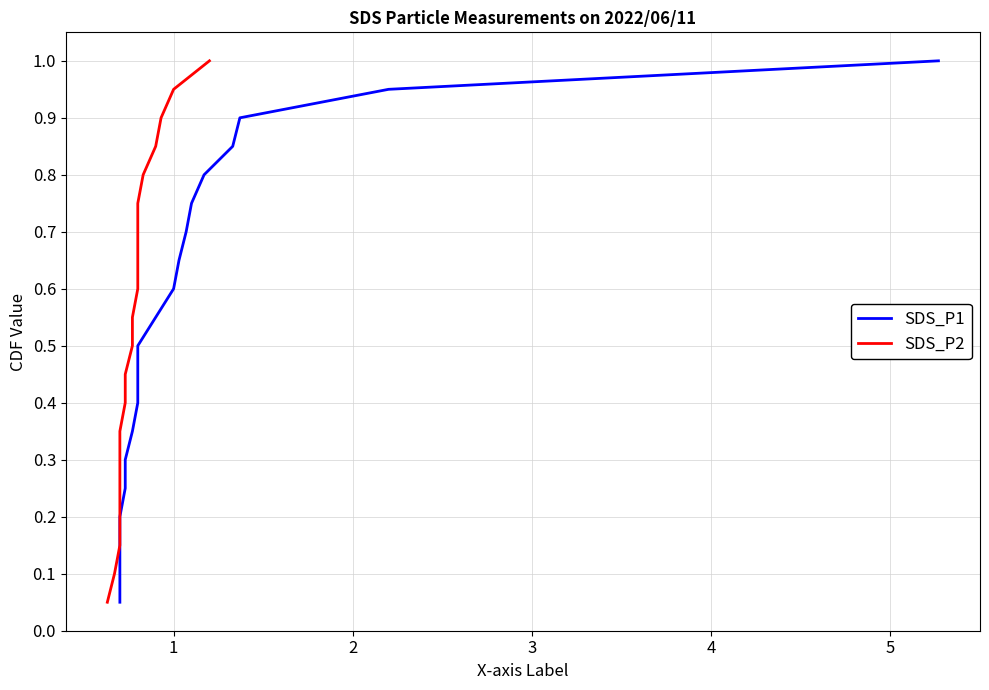

True or false: SDS_P1 has more than 2 points higher than both neighbors.

False